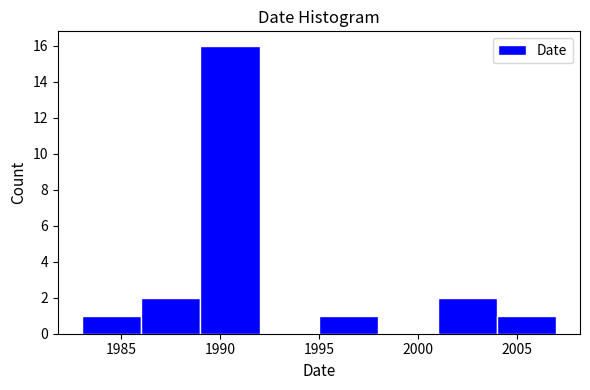

Over which range of the x-axis is the bar tallest?

1989 to 1992